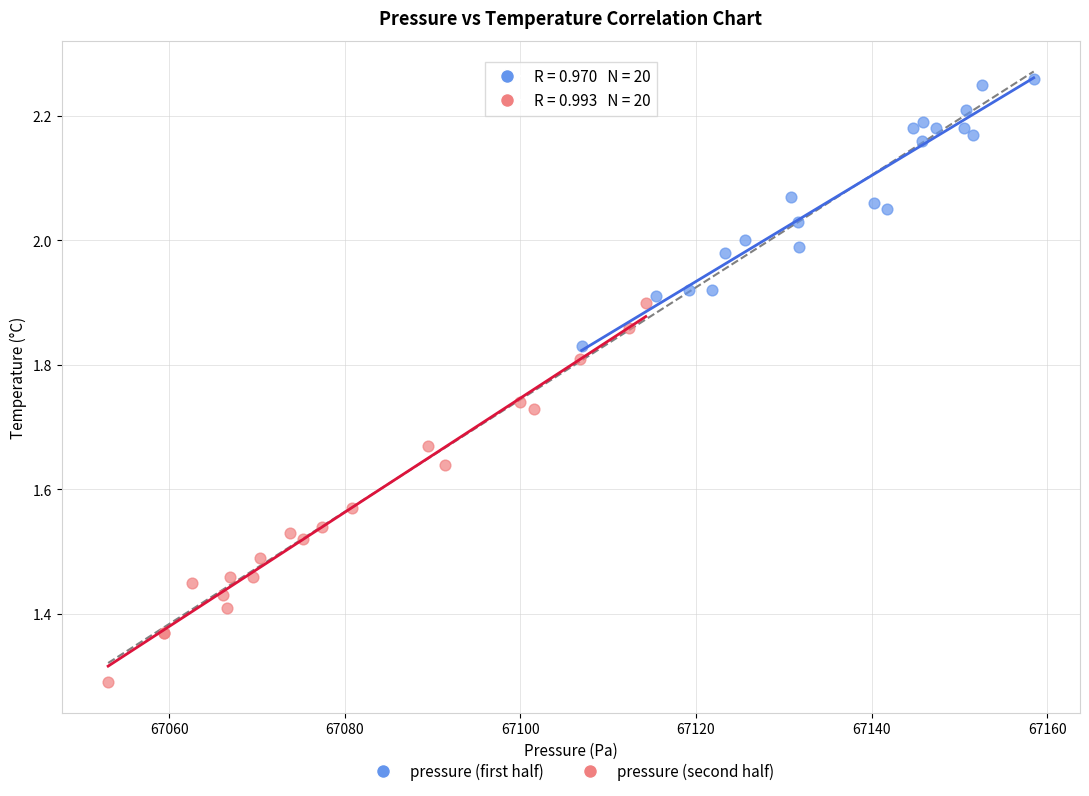

What are all the series names shown in the legend?

pressure (first half), pressure (second half)